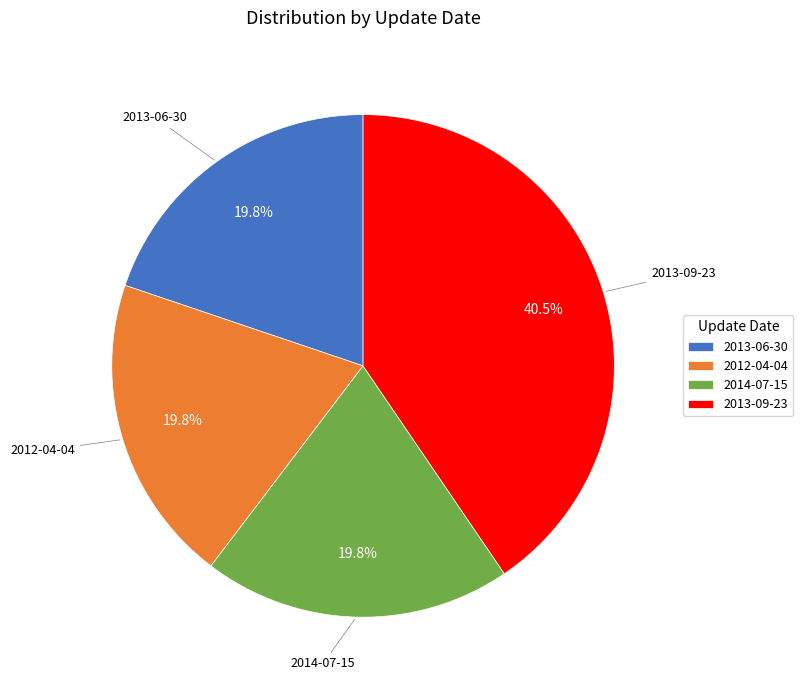

True or false: 2012-04-04 accounts for 20% of the total.

True